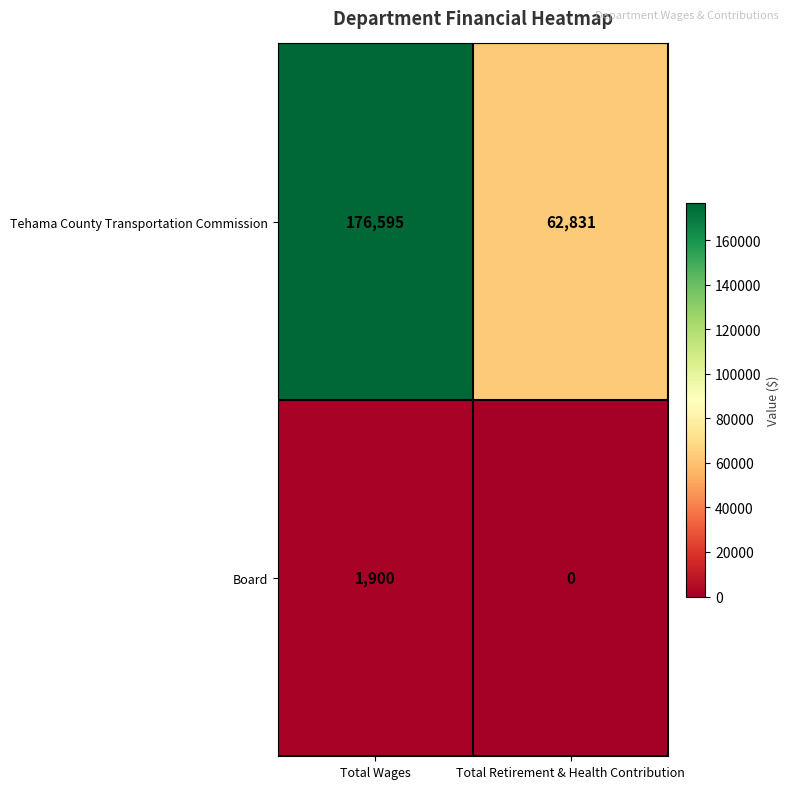

List the series in order of their peak value, lowest first.

Board, Tehama County Transportation Commission